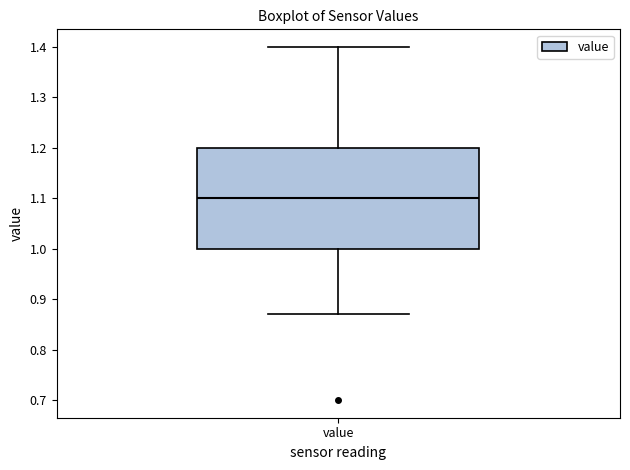

Transcribe this box plot: give where the median line is, the range the box spans, and where the two whiskers end, as read against the y-axis. The values are not printed on the chart, so give them approximately, as read against the axis.

median 1.10, box 1.00 to 1.20, whiskers 0.87 to 1.40